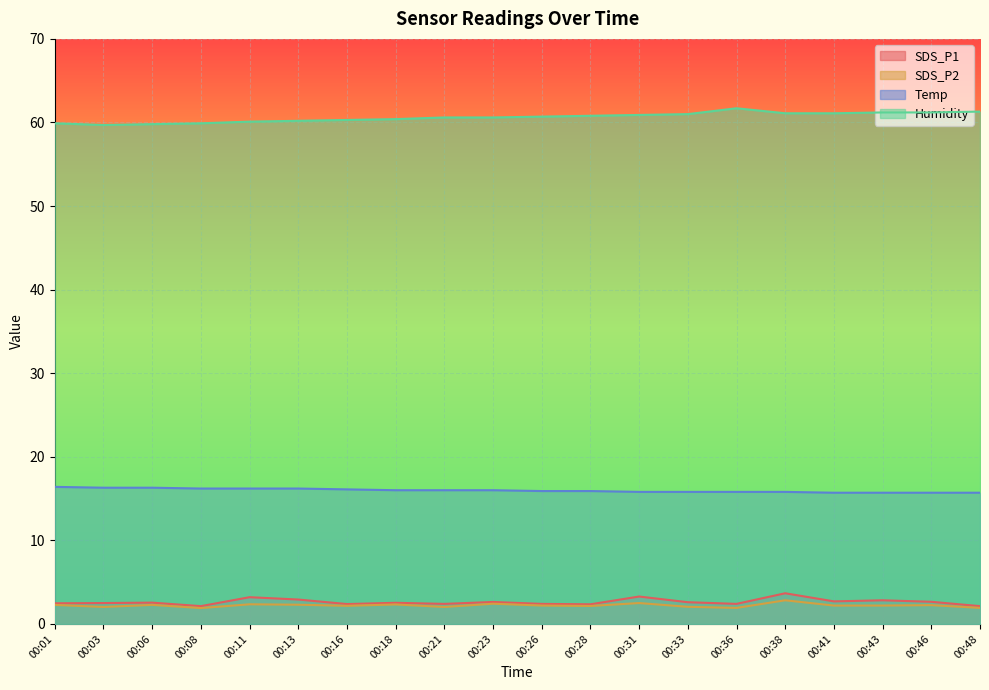

Reading right to left, what are all the values shown in this chart?

SDS_P1: 00:48=2.1	00:46=2.6	00:43=2.8	00:41=2.7	00:38=3.7	00:36=2.4	00:33=2.6	00:31=3.3	00:28=2.4	00:26=2.4	00:23=2.6	00:21=2.4	00:18=2.5	00:16=2.4	00:13=2.9	00:11=3.2	00:08=2.1	00:06=2.5	00:03=2.5	00:01=2.5
SDS_P2: 00:48=1.9	00:46=2.2	00:43=2.2	00:41=2.2	00:38=2.8	00:36=1.9	00:33=2.0	00:31=2.5	00:28=2.1	00:26=2.2	00:23=2.4	00:21=2.0	00:18=2.3	00:16=2.2	00:13=2.3	00:11=2.4	00:08=1.9	00:06=2.3	00:03=2.0	00:01=2.3
Temp: 00:48=15.7	00:46=15.7	00:43=15.7	00:41=15.7	00:38=15.8	00:36=15.8	00:33=15.8	00:31=15.8	00:28=15.9	00:26=15.9	00:23=16.0	00:21=16.0	00:18=16.0	00:16=16.1	00:13=16.2	00:11=16.2	00:08=16.2	00:06=16.3	00:03=16.3	00:01=16.4
Humidity: 00:48=61.3	00:46=61.2	00:43=61.2	00:41=61.1	00:38=61.1	00:36=61.7	00:33=61.0	00:31=60.9	00:28=60.8	00:26=60.7	00:23=60.6	00:21=60.6	00:18=60.4	00:16=60.3	00:13=60.2	00:11=60.1	00:08=59.9	00:06=59.8	00:03=59.7	00:01=59.9